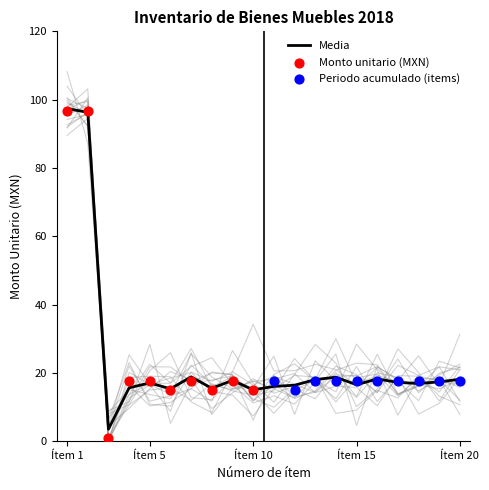

The value of Media at Ítem 5 is 17.0. True or false?

True